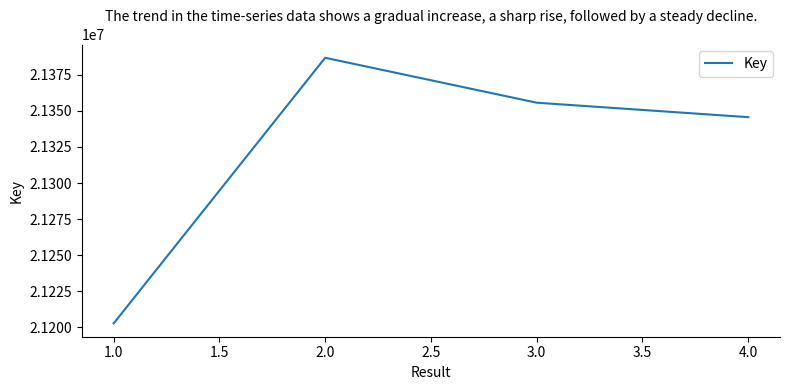

List the labels in order of value, smallest first.

1.0, 4.0, 3.0, 2.0